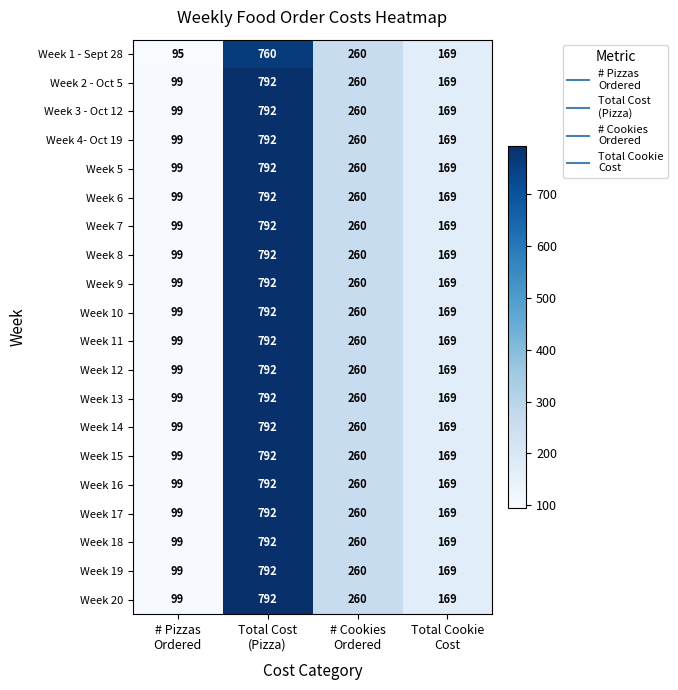

How many Week 18 values are between 169 and 792?

3